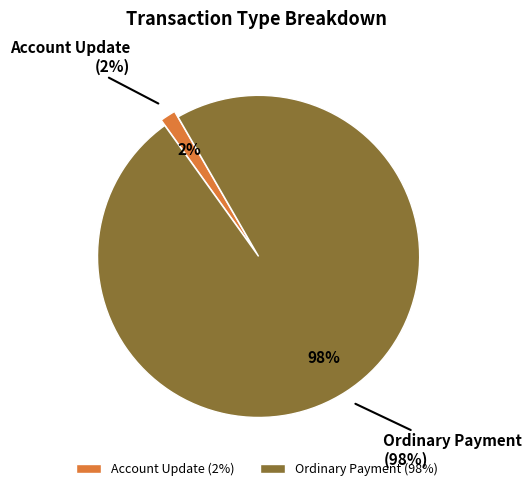

The 443928 slice represents 1% of the pie. True or false?

False